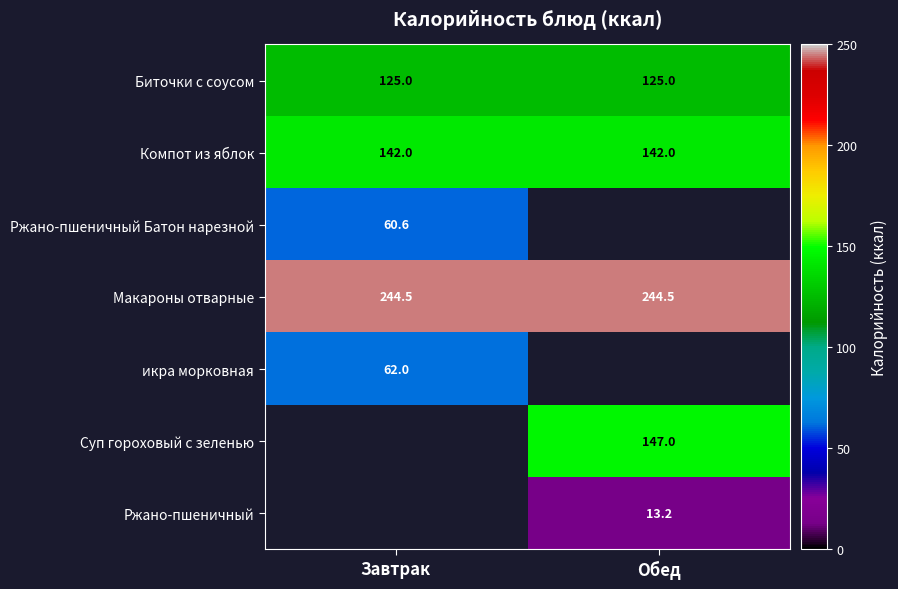

How many data points does each series have?

2